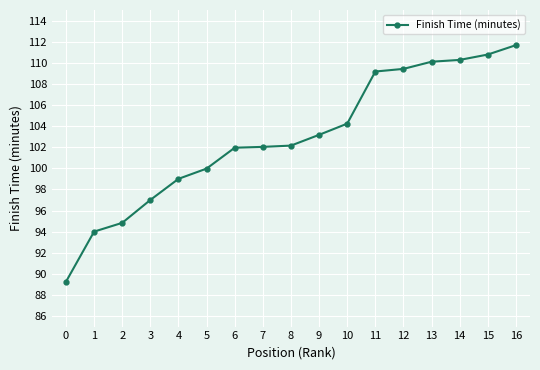

The value at 3 is 97.0. True or false?

True